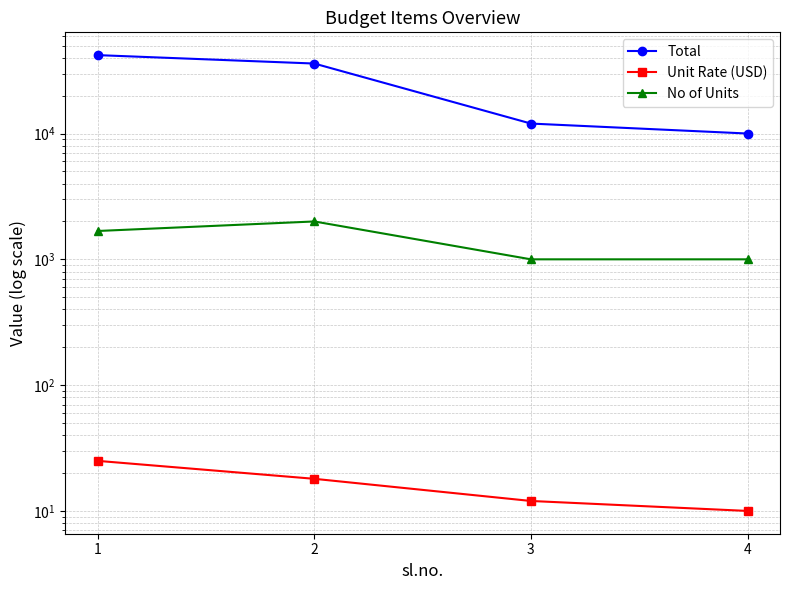

What is the sum of all Total values?

100000